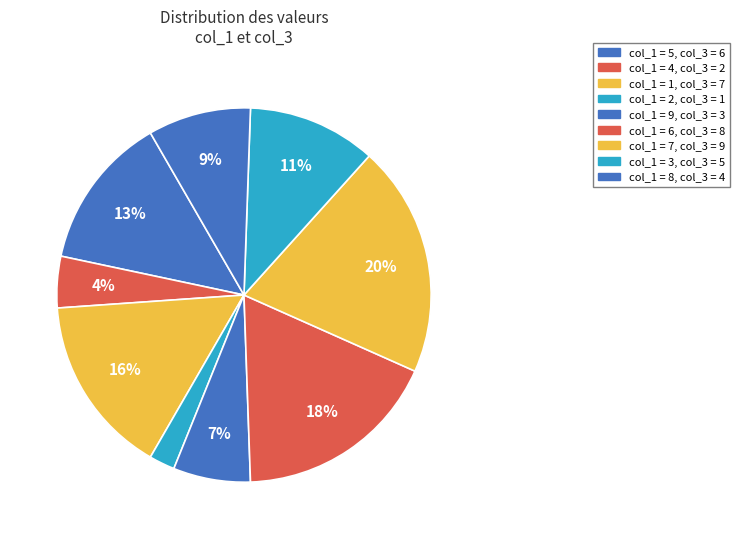

Count the number of slices in the pie.

9